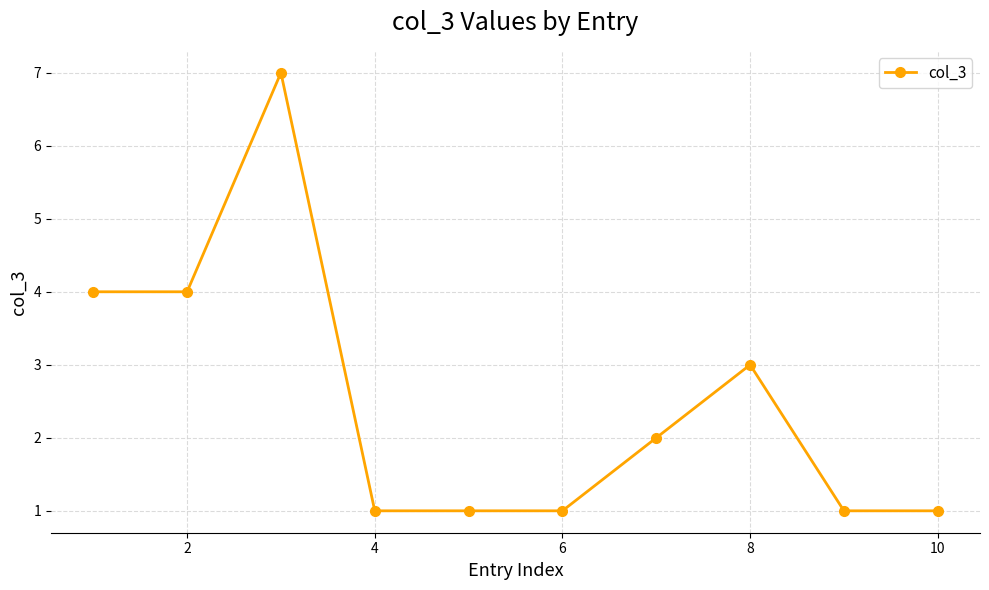

Reading right to left, transcribe all the data shown in this chart.

1	1	3	2	1	1	1	7	4	4